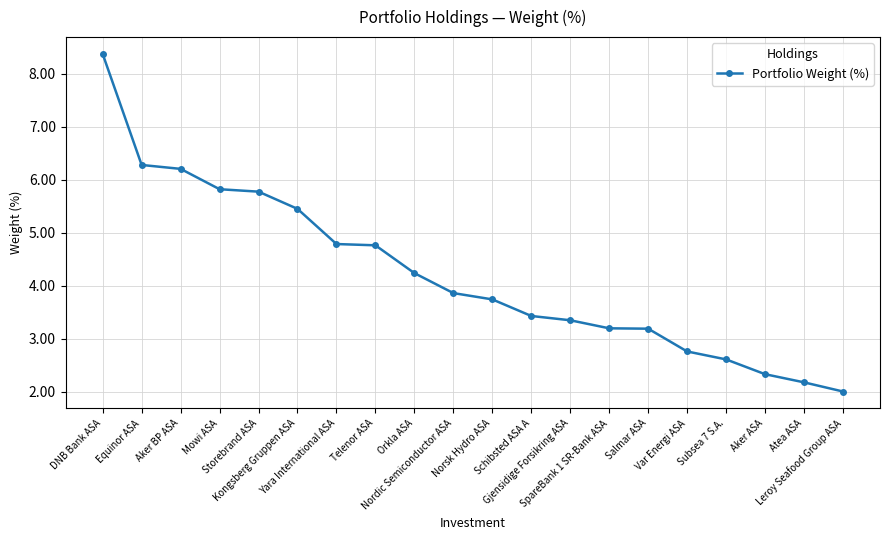

What is the label of the 2nd point from the left?

Equinor ASA